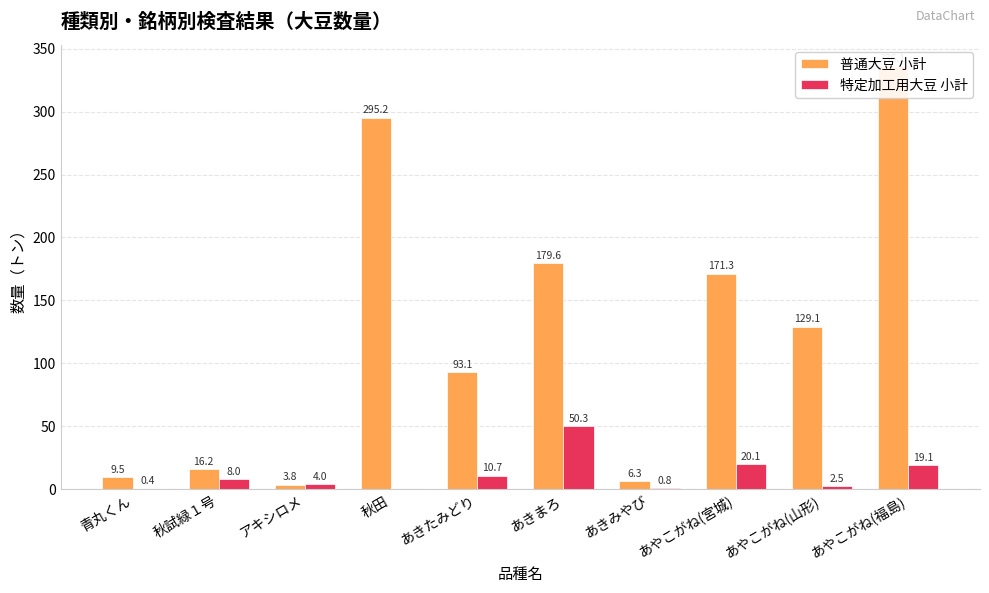

Reading right to left, what are all the values shown in this chart?

普通大豆 小計: あやこがね(福島)=336.1	あやこがね(山形)=129.1	あやこがね(宮城)=171.3	あきみやび=6.3	あきまろ=179.6	あきたみどり=93.1	秋田=295.2	アキシロメ=3.8	秋試緑１号=16.2	青丸くん=9.5
特定加工用大豆 小計: あやこがね(福島)=19.1	あやこがね(山形)=2.5	あやこがね(宮城)=20.1	あきみやび=0.8	あきまろ=50.3	あきたみどり=10.7	秋田=0.0	アキシロメ=4.0	秋試緑１号=8.0	青丸くん=0.4